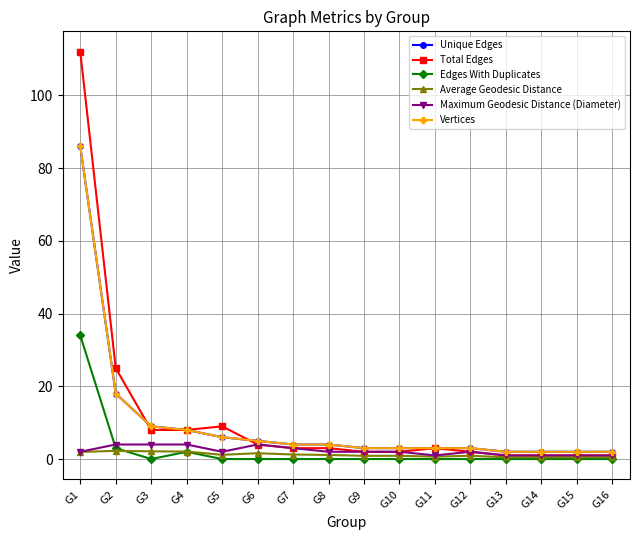

Where is Edges With Duplicates nearest to the value 17?

G2